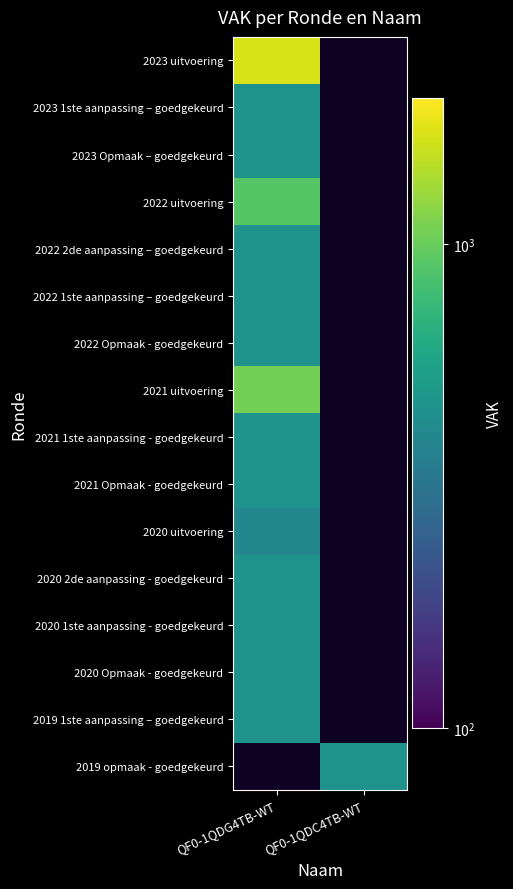

Count the number of data series in this chart.

16